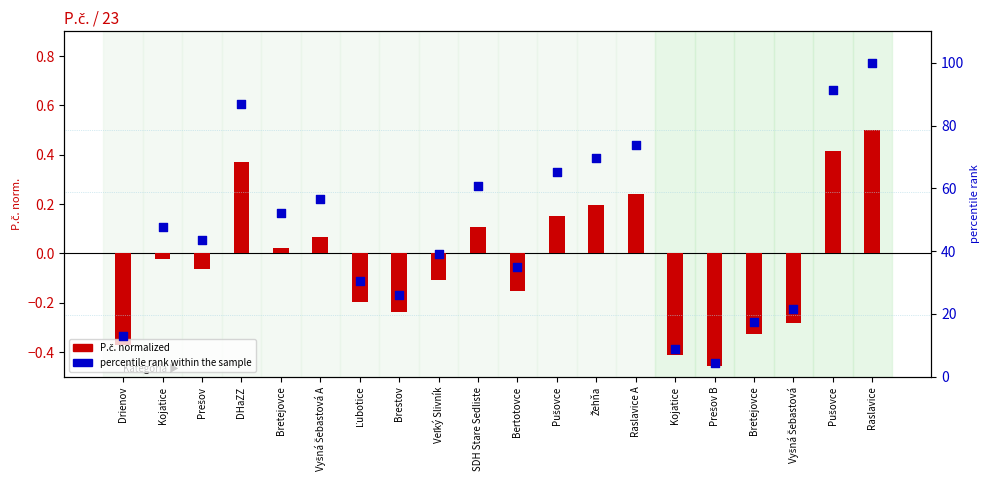

What is the total value across all series at DHaZZ?

87.4